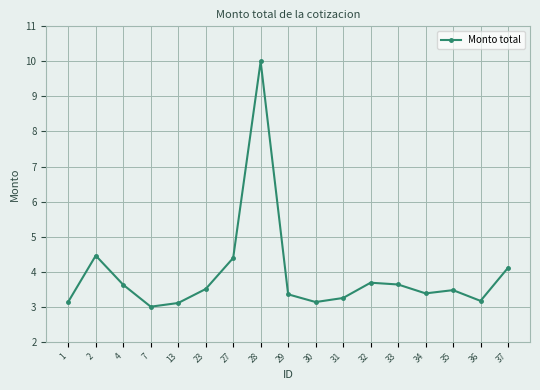

What is the sum of the values at 31 and 36?

6.4